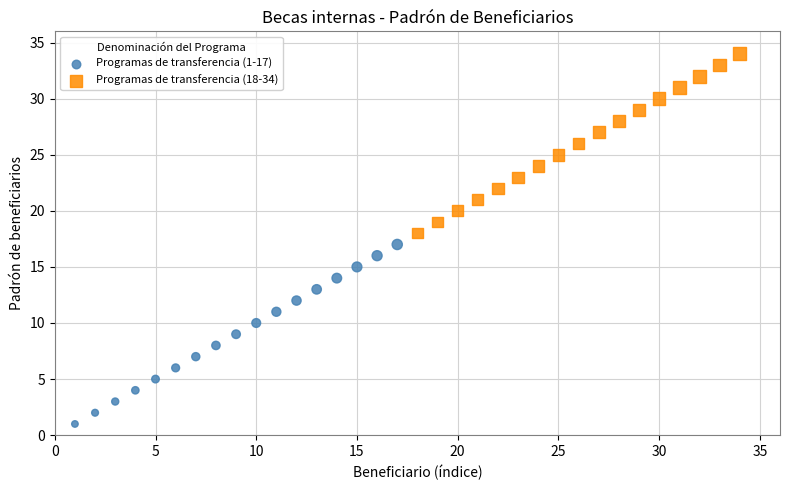

What are all the series names shown in the legend?

Programas de transferencia (1-17), Programas de transferencia (18-34)